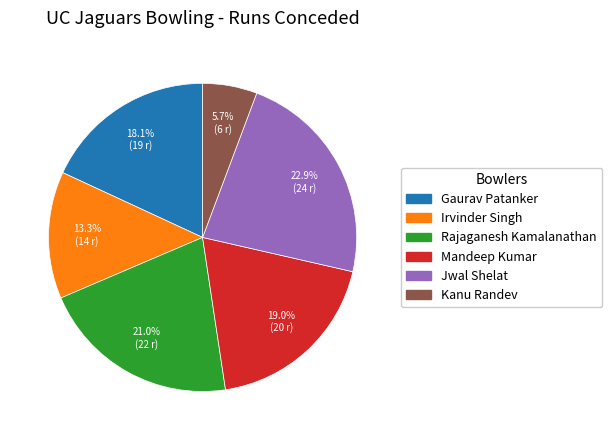

How many segments does this pie chart have?

6